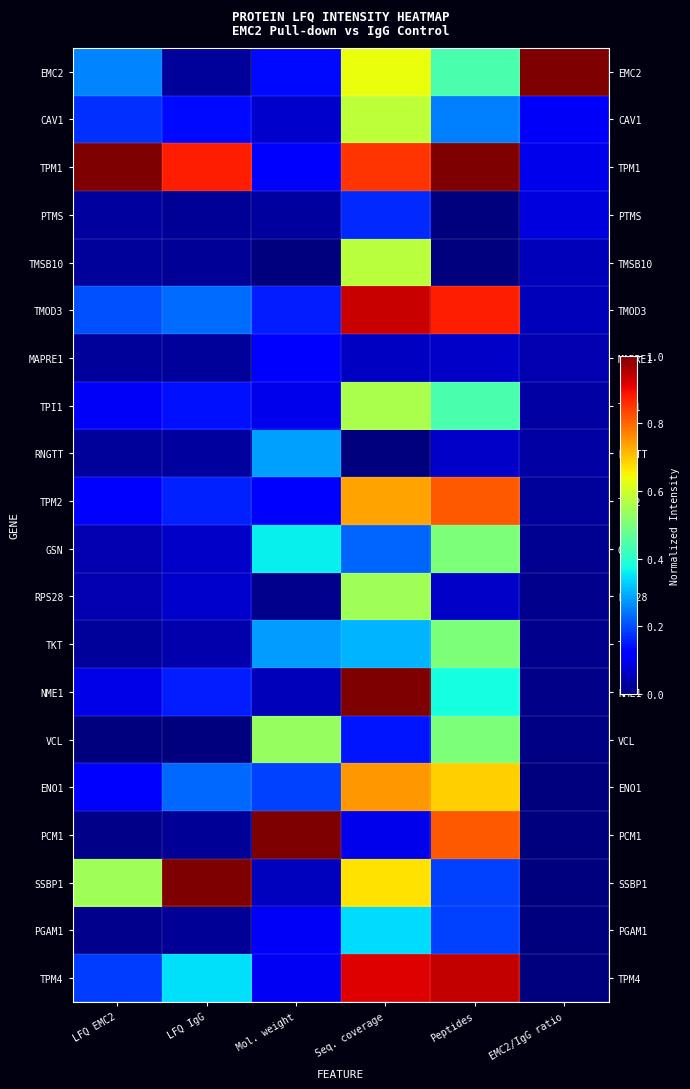

What is the difference between the highest and lowest values at LFQ IgG?

1.0